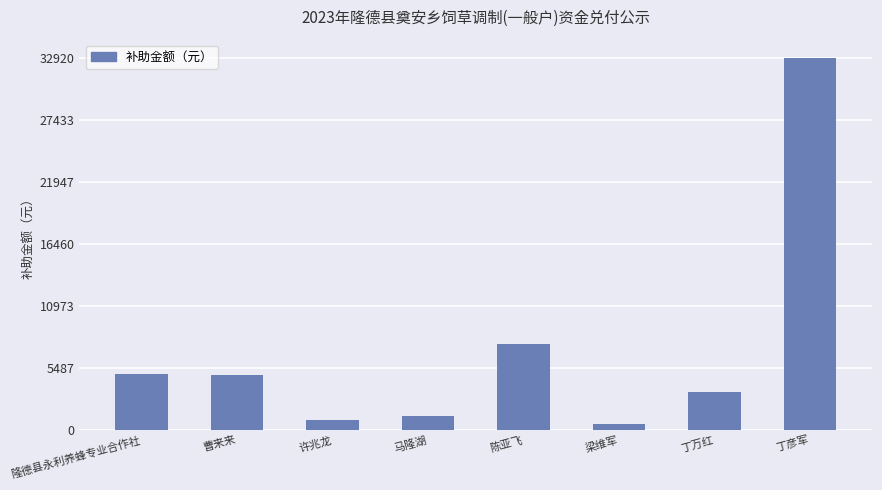

What is the label of the 6th bar from the left?

梁维军